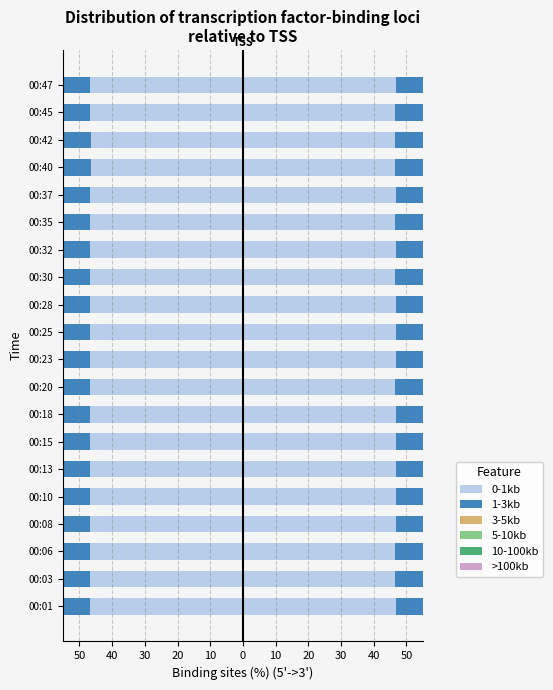

Rank the series at 00:03 from highest to lowest value.

0-1kb, >100kb, 1-3kb, 3-5kb, 5-10kb, 10-100kb